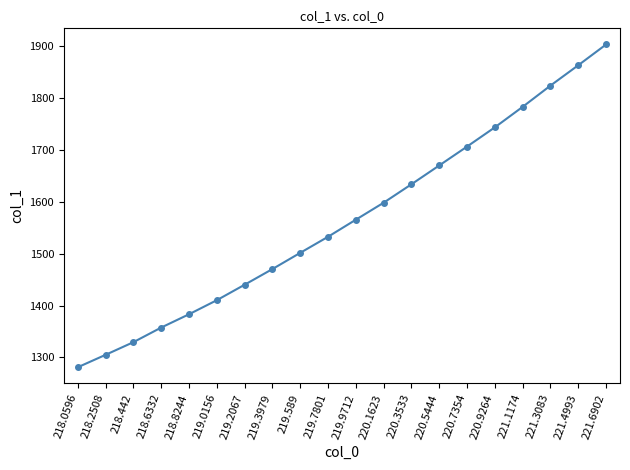

At which category does the chart reach its peak across all series?

221.6902